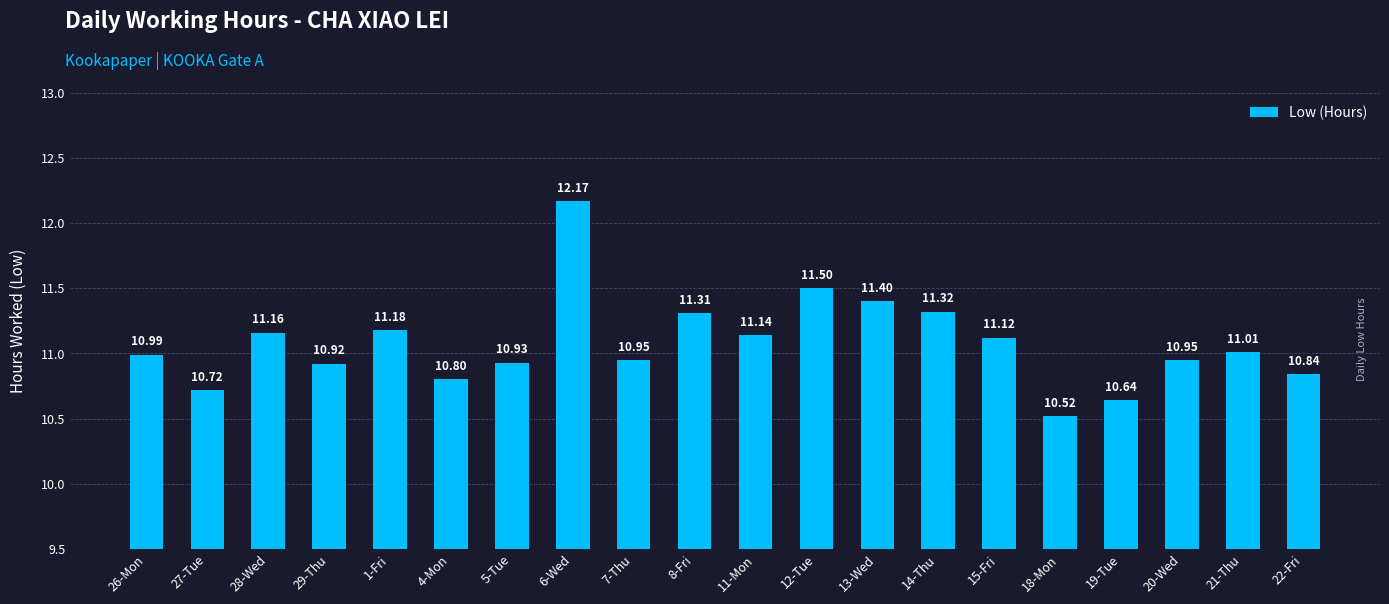

How many values are below 11?

10